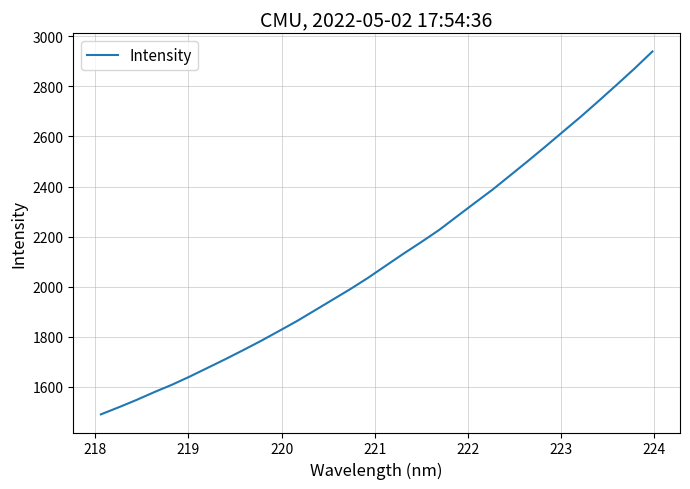

How many lines are shown in the chart?

1